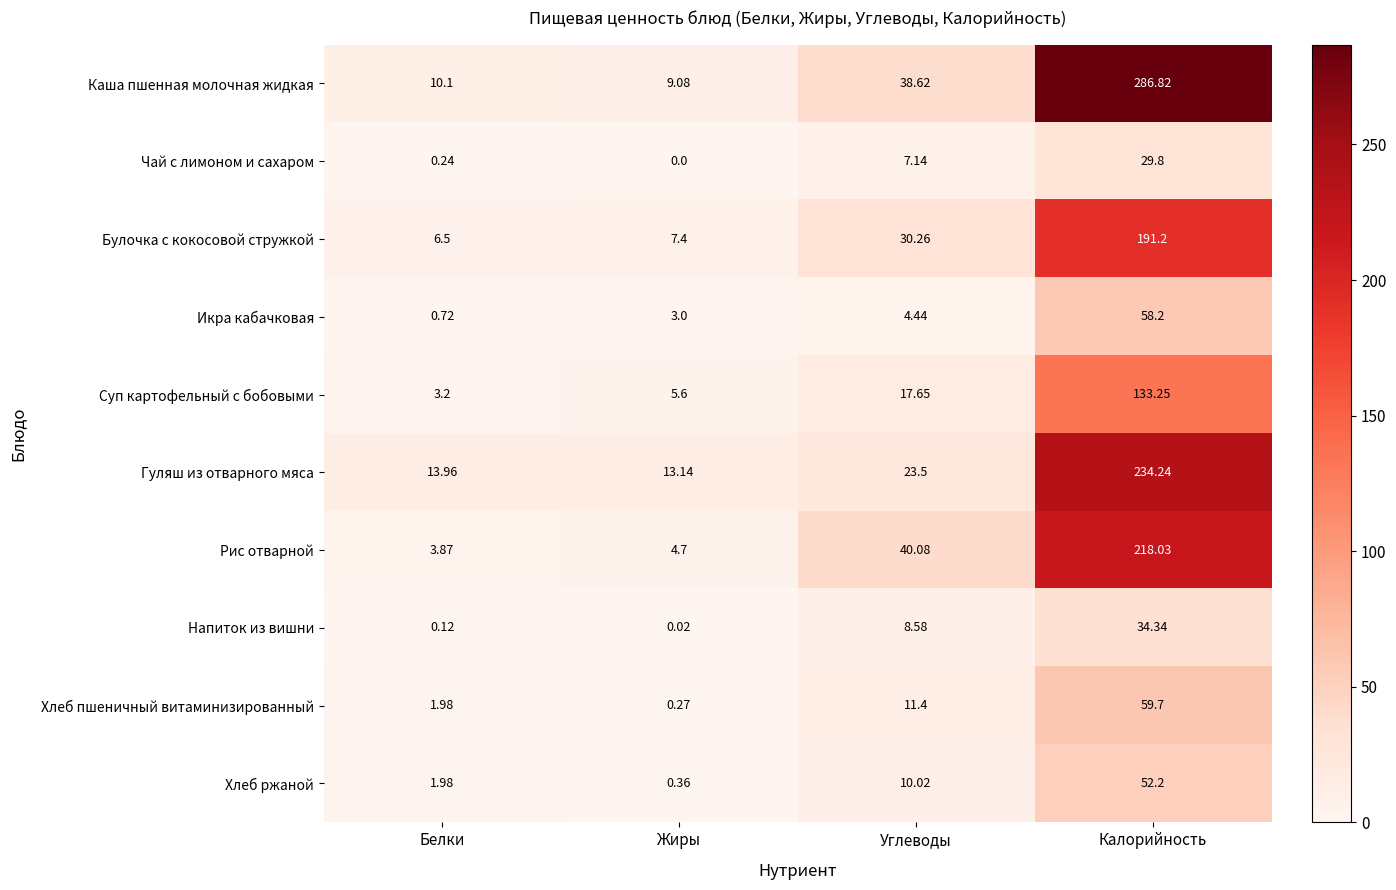

At Калорийность, list the series in order from smallest to largest.

Чай с лимоном и сахаром, Напиток из вишни, Хлеб ржаной, Икра кабачковая, Хлеб пшеничный витаминизированный, Суп картофельный с бобовыми, Булочка с кокосовой стружкой, Рис отварной, Гуляш из отварного мяса, Каша пшенная молочная жидкая